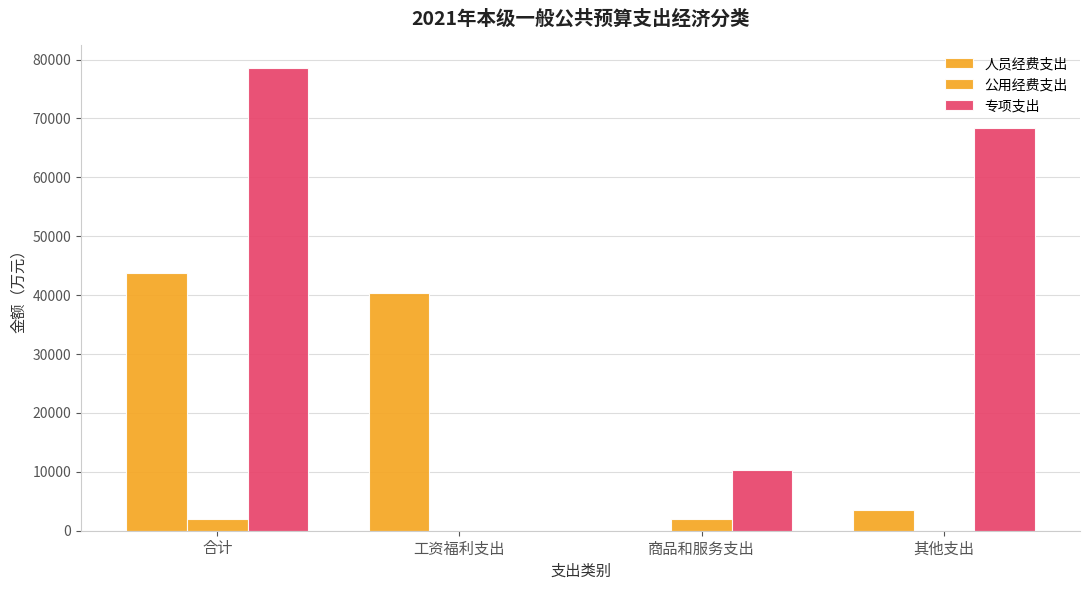

How many values in the 人员经费支出 series exceed 40355?

2